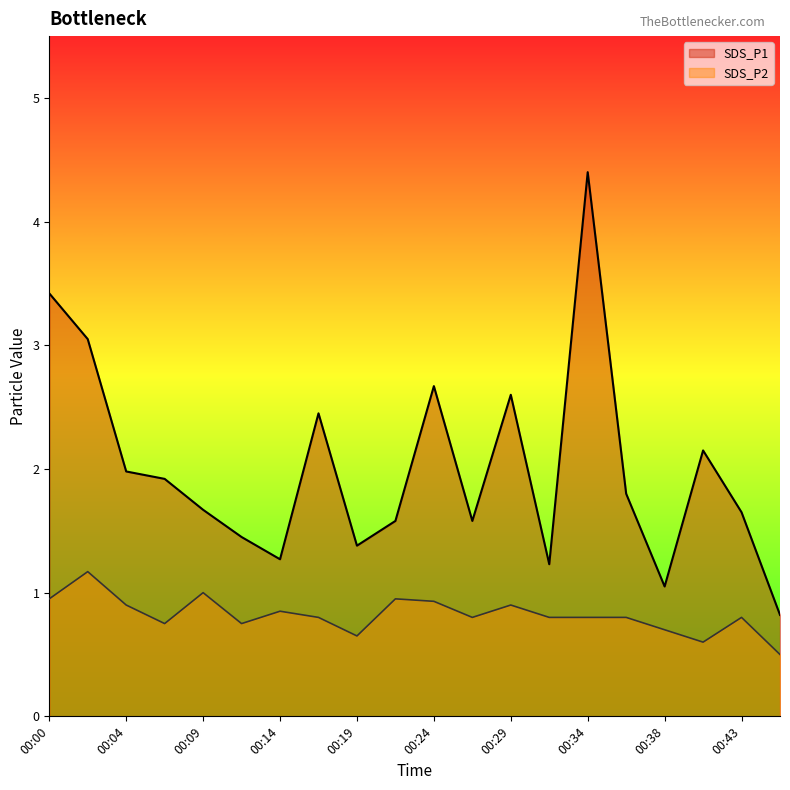

Which series has the widest spread of values?

SDS_P1